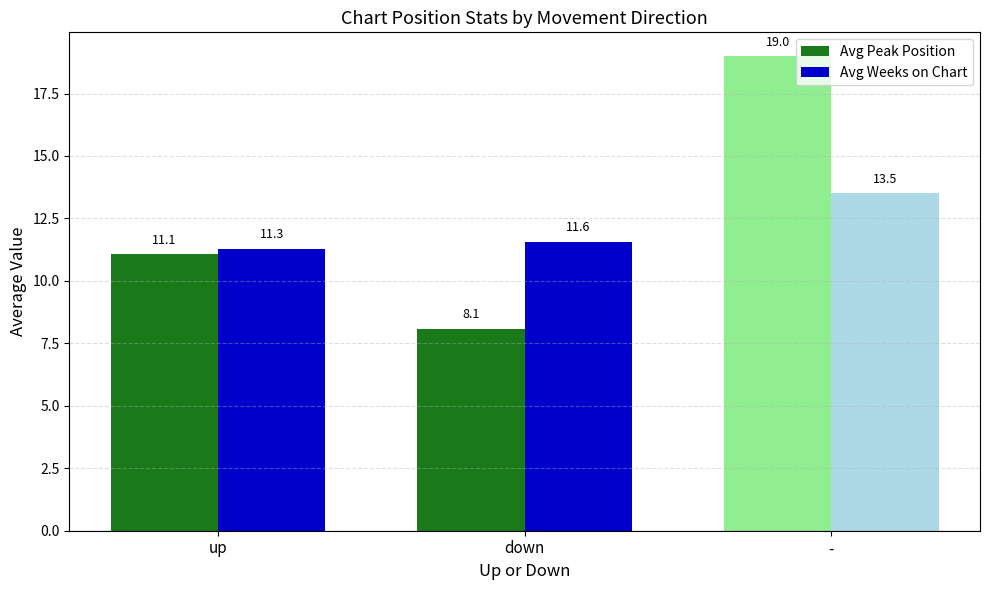

The value of Avg Weeks on Chart at - is 4.6. True or false?

False